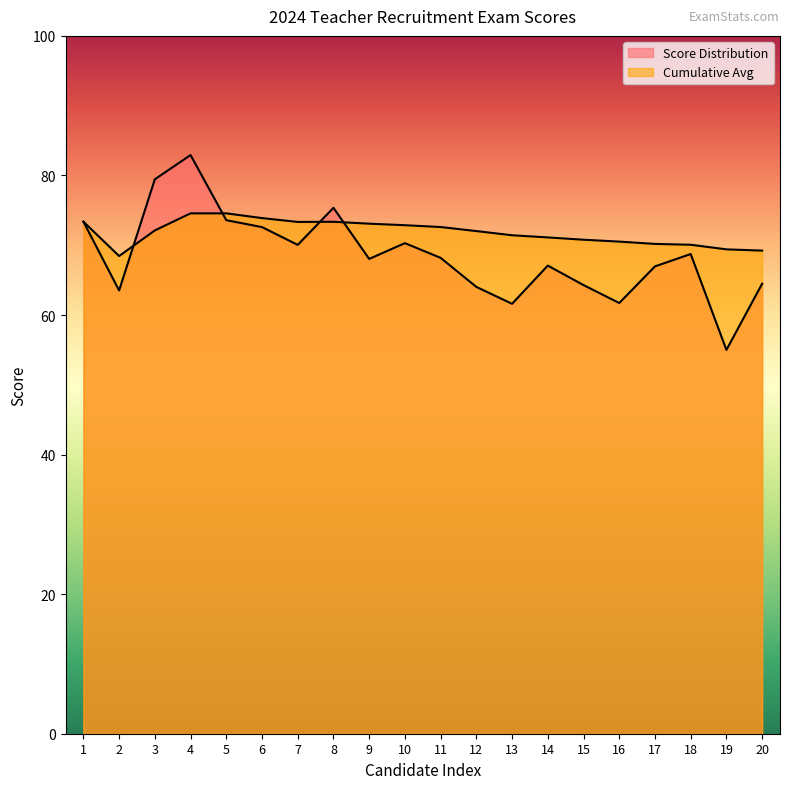

What is the minimum value for Cumulative Avg?

68.5